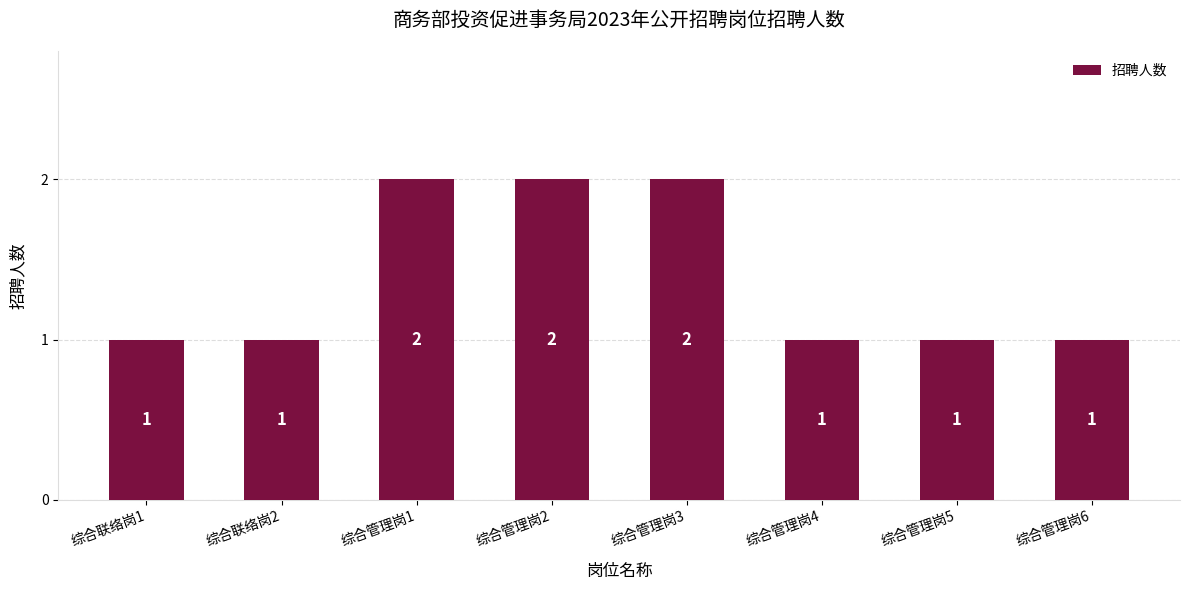

How many data points are above 1?

3